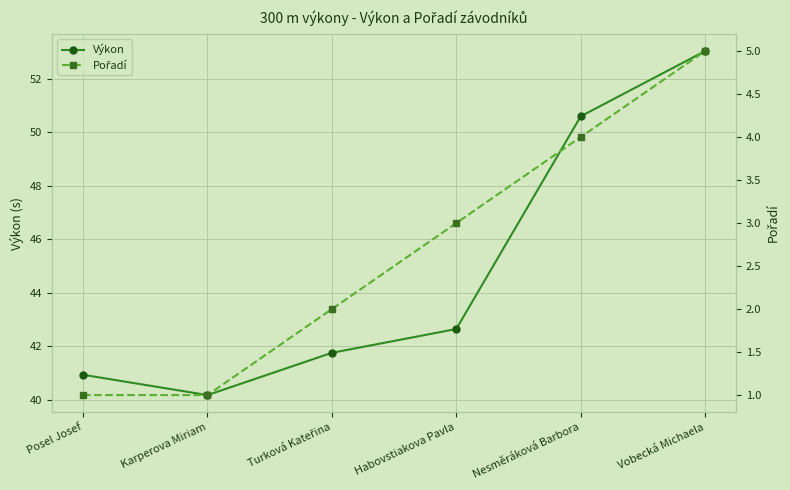

Which series has the widest spread of values?

Výkon